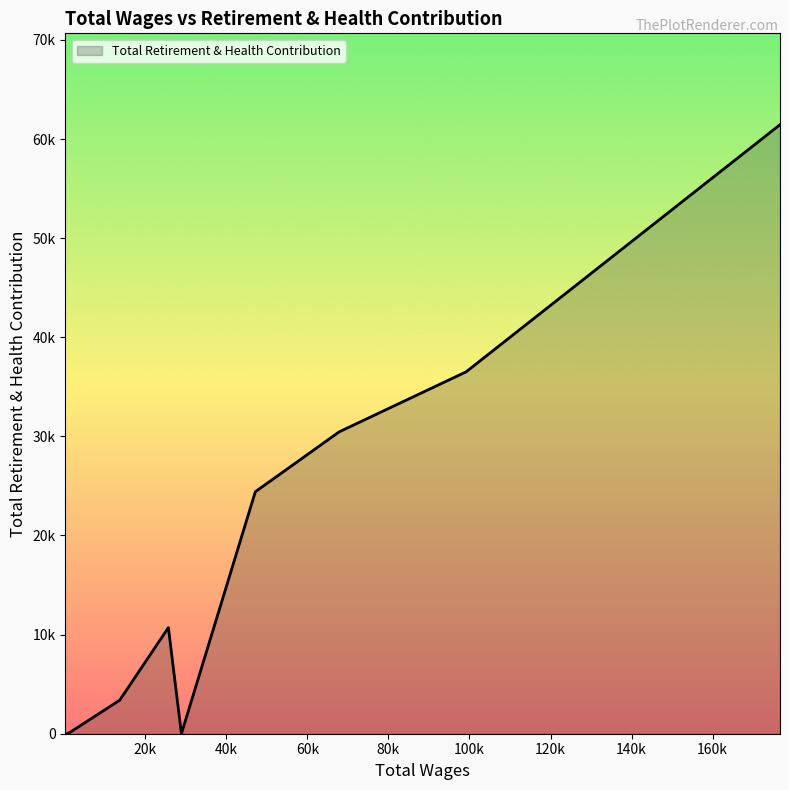

Does the chart have visible grid lines?

No